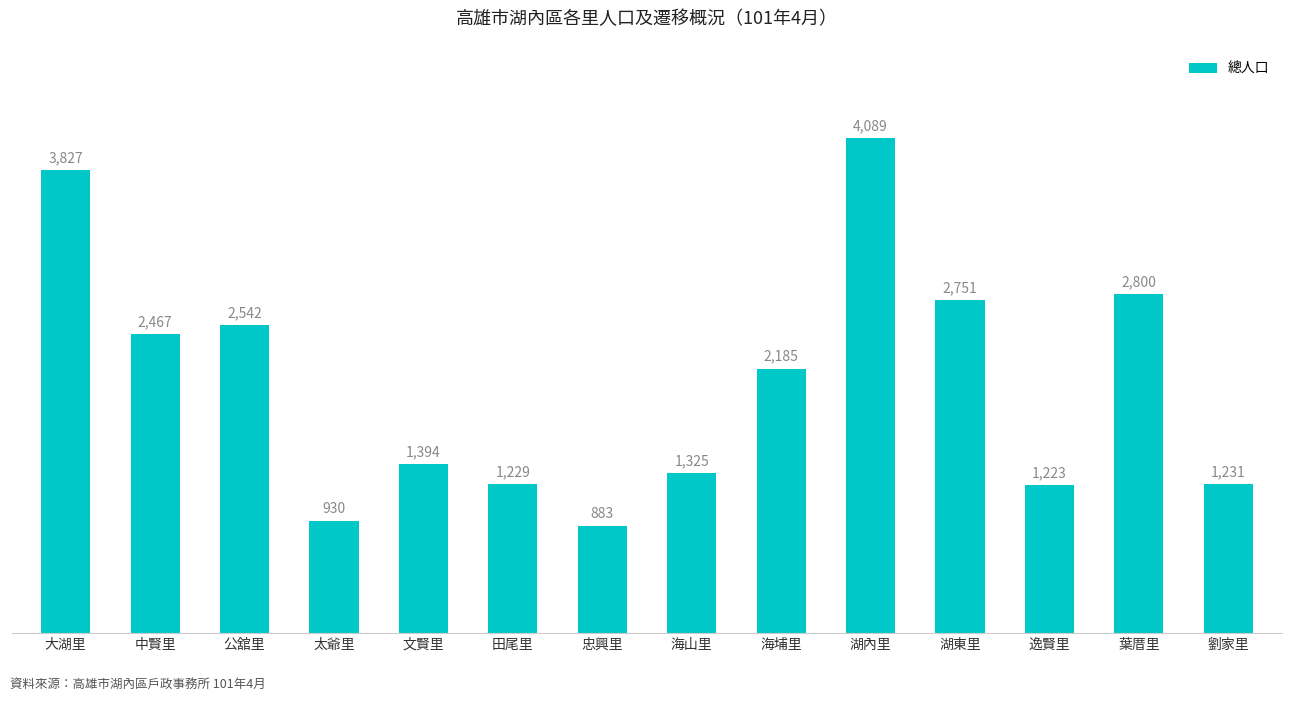

What is the average value?

2063